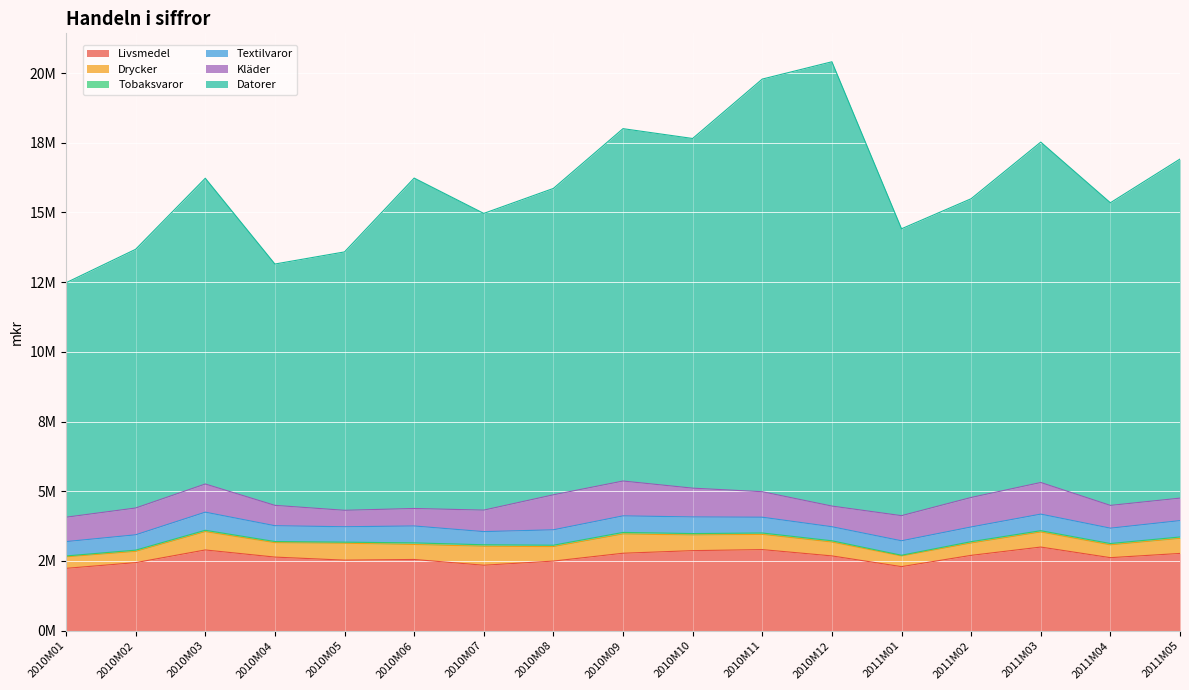

Reading left to right, transcribe all the data shown in this chart.

Livsmedel: 2235710	2440631	2895014	2639259	2529518	2554055	2347344	2496222	2777071	2870769	2907868	2681715	2297358	2701201	2998968	2618890	2770215
Drycker: 412839	403403	658250	517135	607309	537239	681483	520061	691892	562583	546145	497409	382875	442606	540874	458865	540064
Tobaksvaror: 31343	44046	47284	40628	38178	57290	52652	48611	55079	49645	49288	45191	25457	48153	45749	47607	50366
Textilvaror: 515232	550434	650299	567539	552648	606836	471404	553402	593928	596480	566308	503640	518442	527982	594945	551437	587184
Kläder: 874585	961442	1010176	730414	590044	627386	771505	1254984	1249510	1032809	914574	741736	901466	1057916	1134285	816585	806444
Datorer: 8408543	9278883	10965731	8654974	9267163	11849616	10641527	10988343	12637814	12540372	14798985	15934273	10288282	10714438	12208174	10853880	12161070